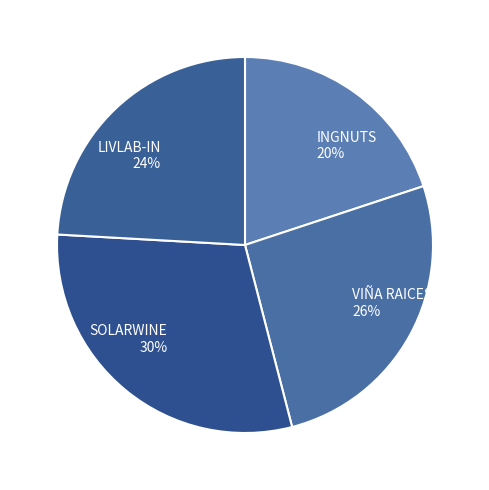

How many segments does this pie chart have?

4